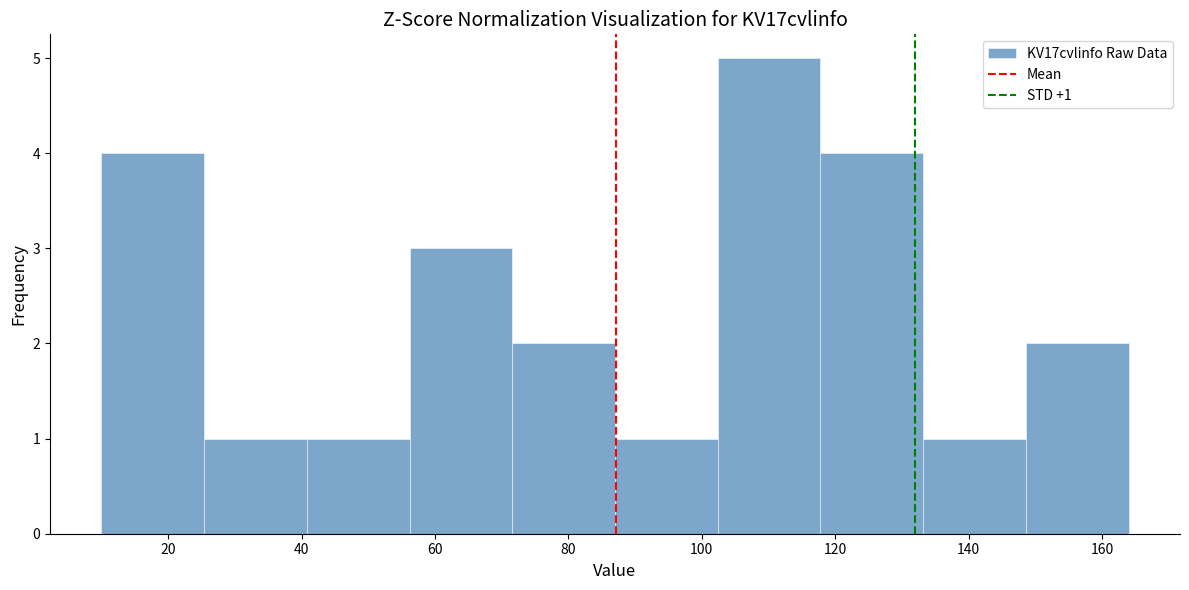

Which range on the x-axis has the tallest bar?

102.4 to 117.8